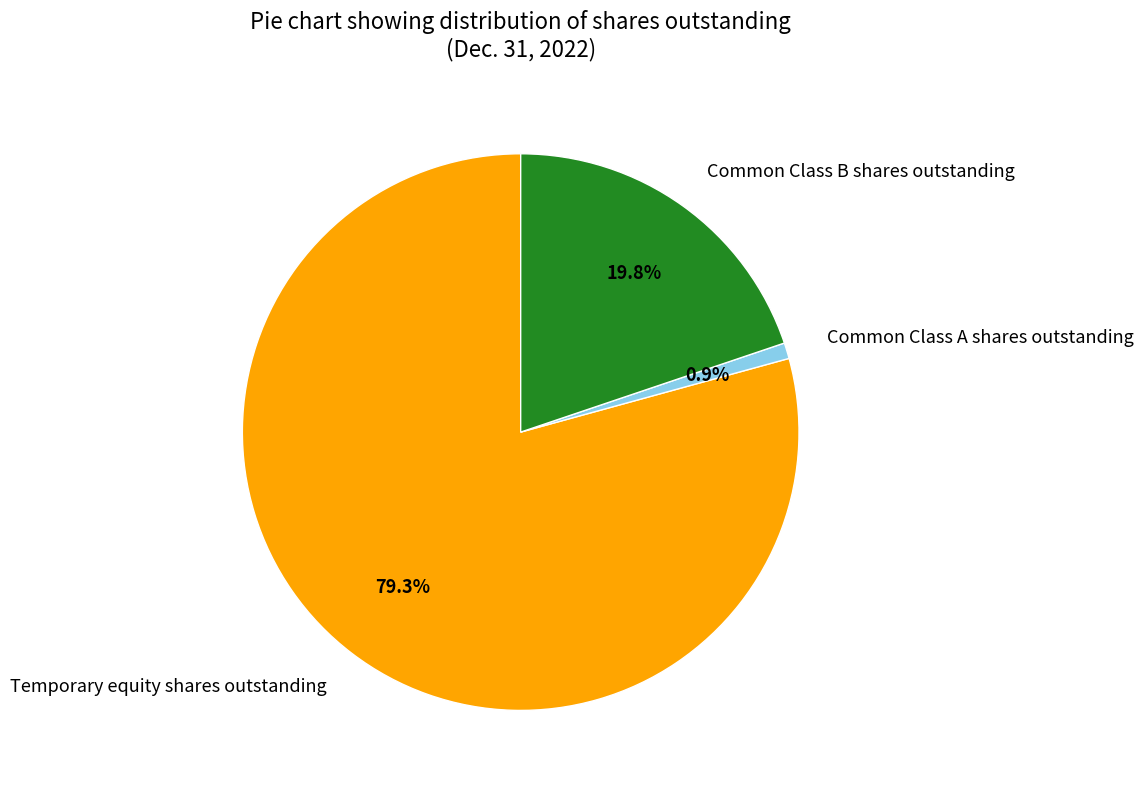

To the nearest percent, what portion does Common Class A shares outstanding represent?

1%